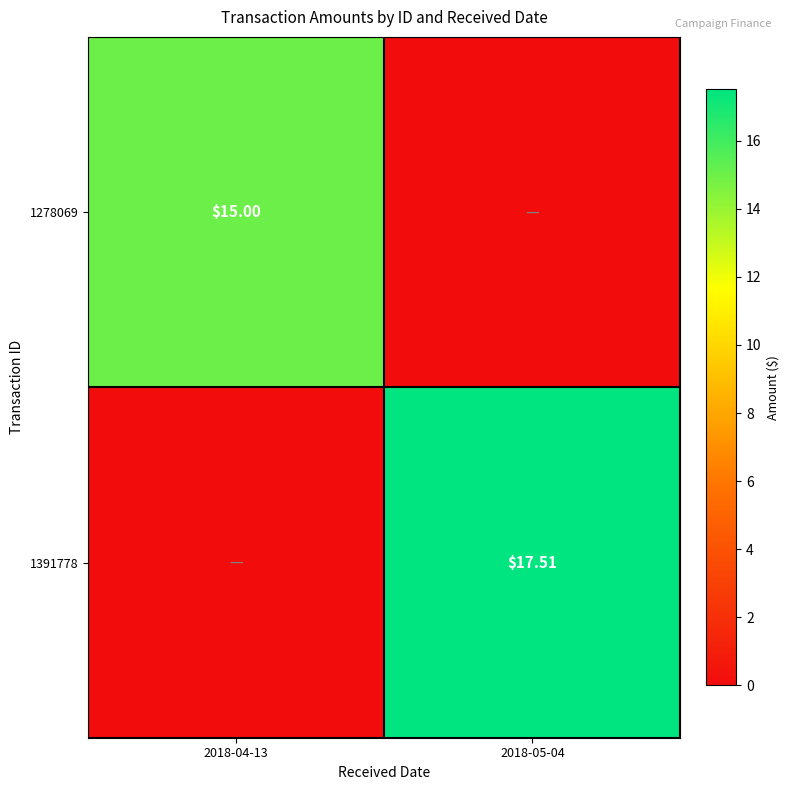

Is the value of 1391778 at 2018-05-04 greater than the value of 1278069 at 2018-04-13?

Yes